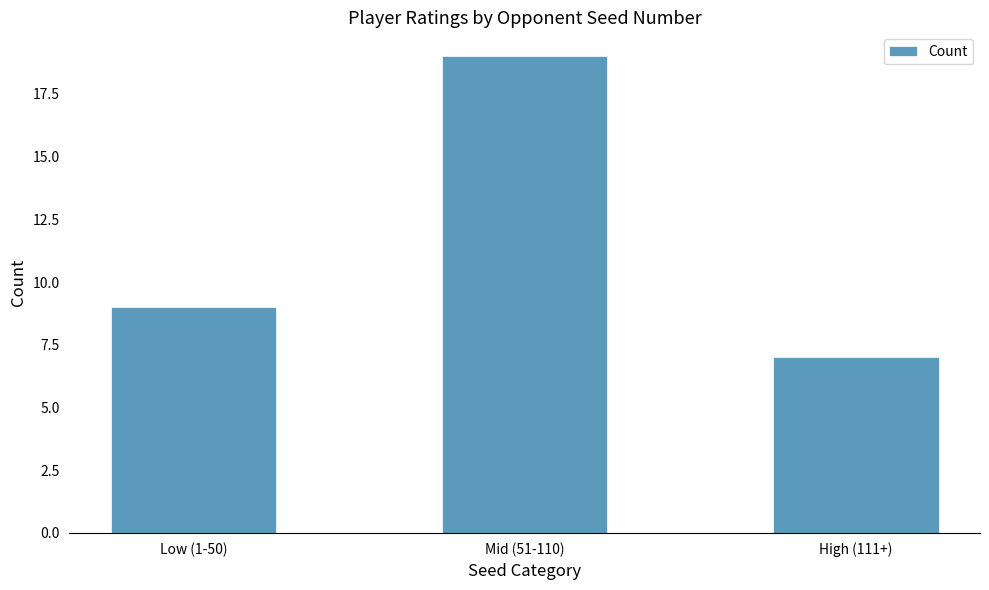

The chart shows a value of 19 at Mid (51-110). True or false?

True